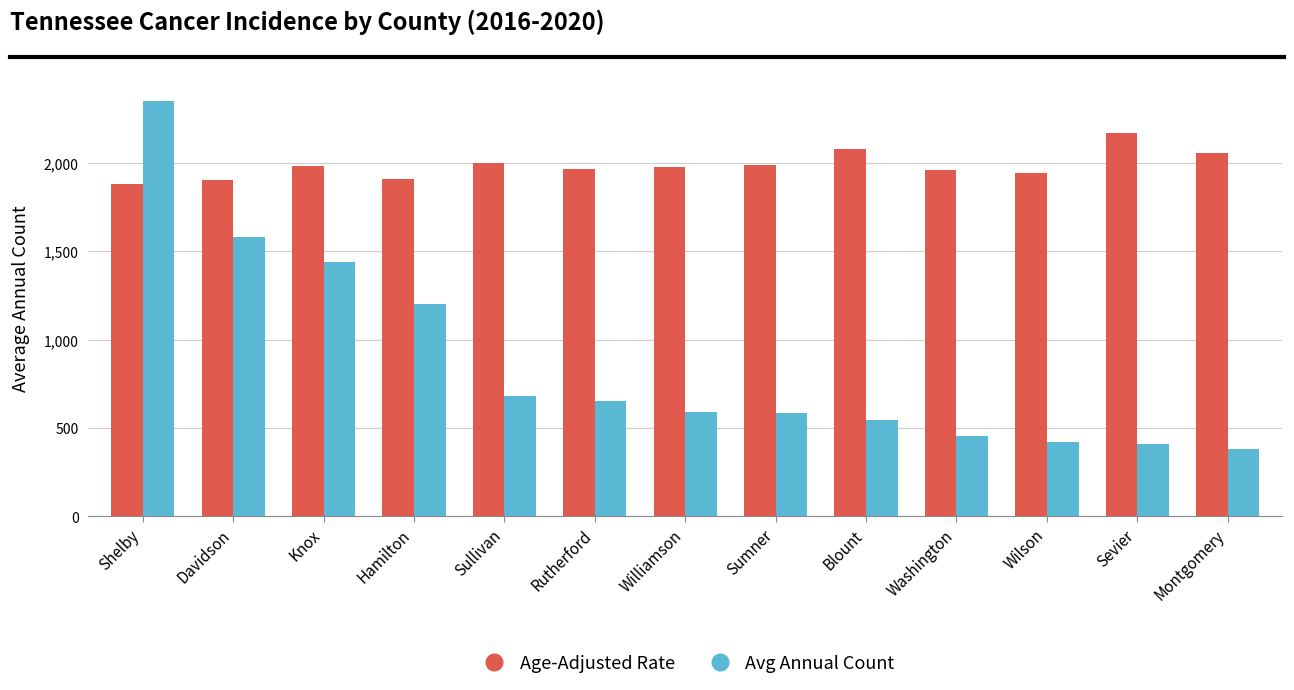

Which label corresponds to the largest value in the chart?

Shelby